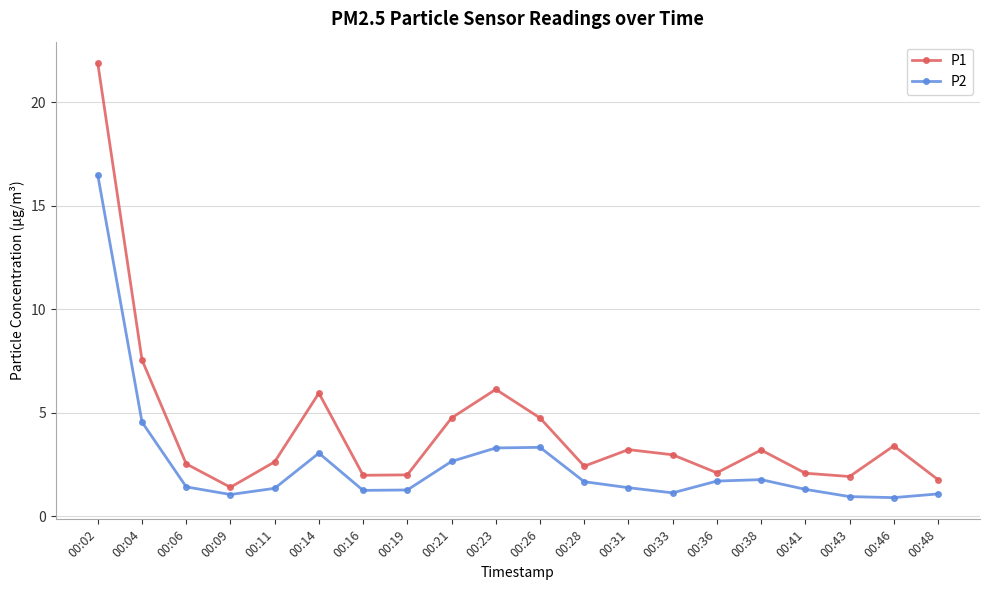

What is the total value across all series at 00:11?

4.0